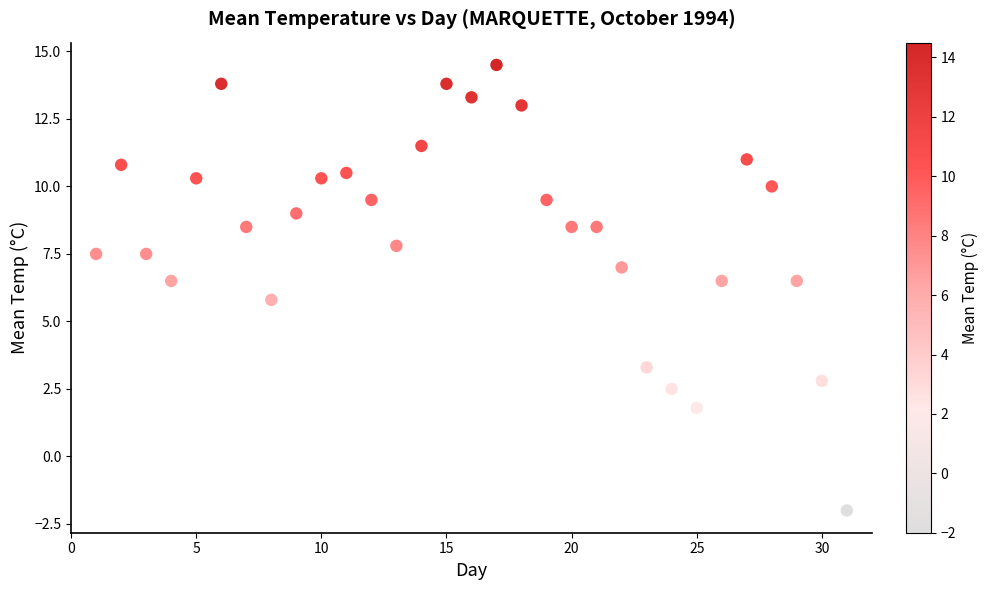

What Y value in the scatter plot is closest to 6?

5.8